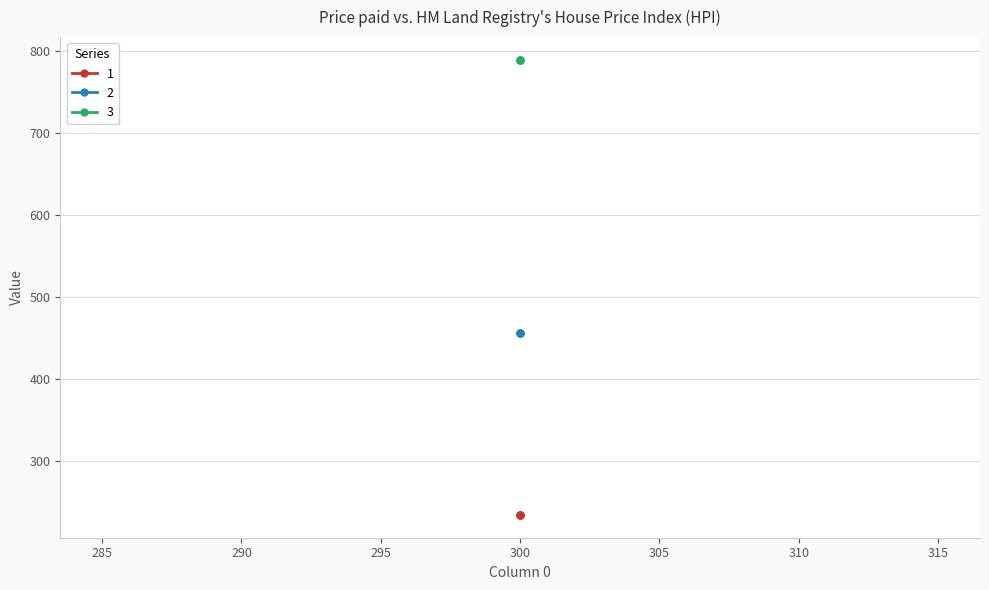

What are all the series names shown in the legend?

1, 2, 3